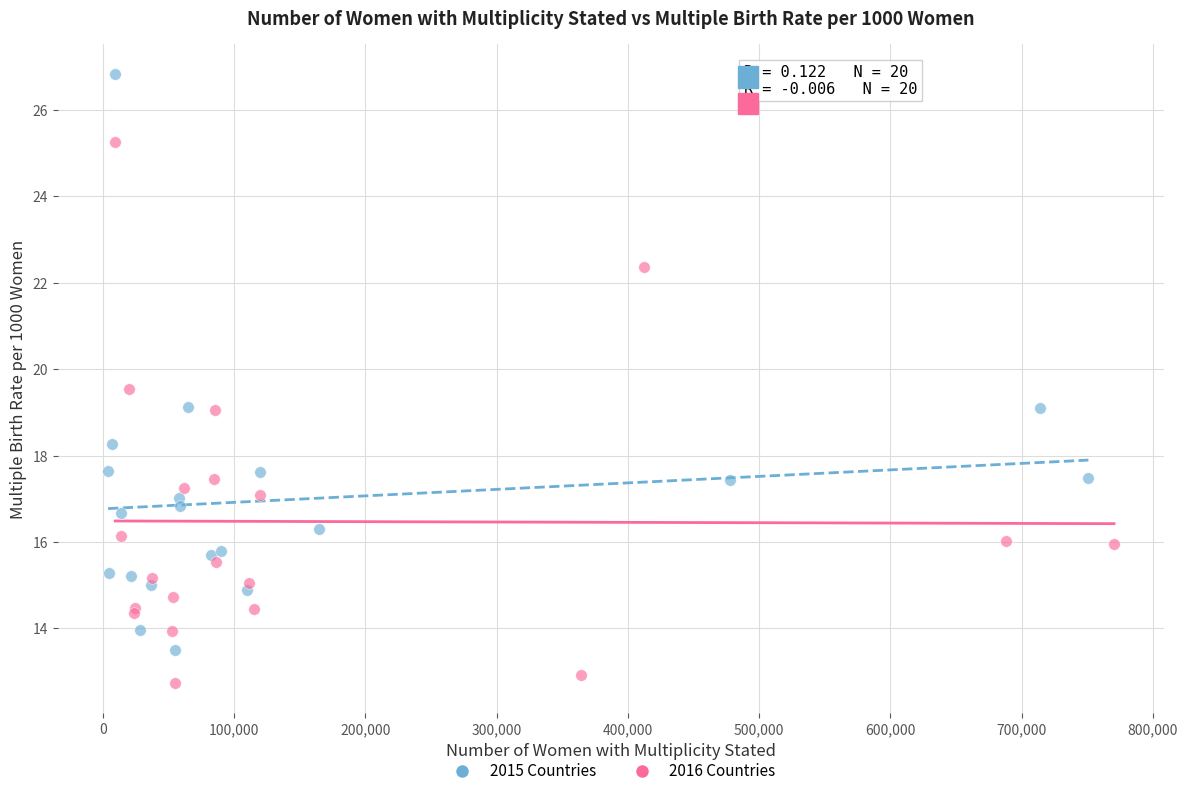

Which series has the widest spread of Y values?

2015 Countries